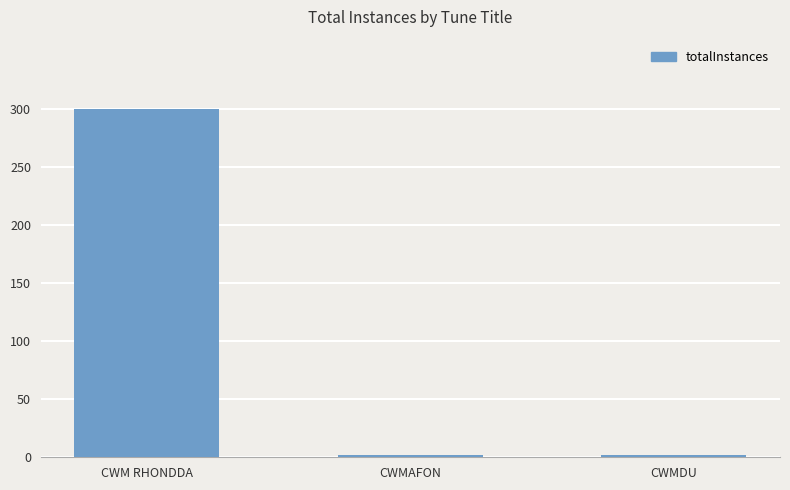

Does the chart contain any negative values?

No